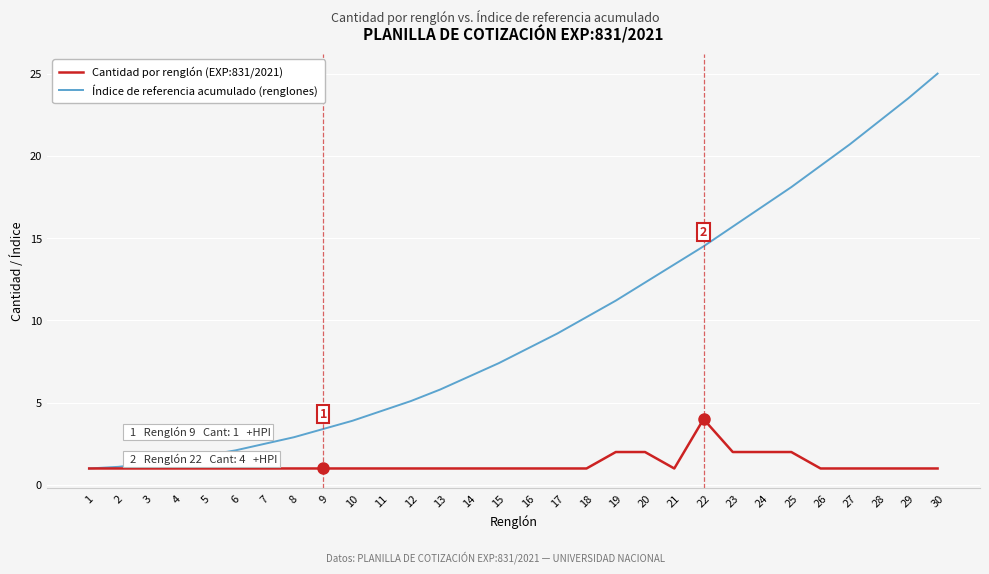

Which category has the highest value in the Cantidad por renglón (EXP:831/2021) series?

22